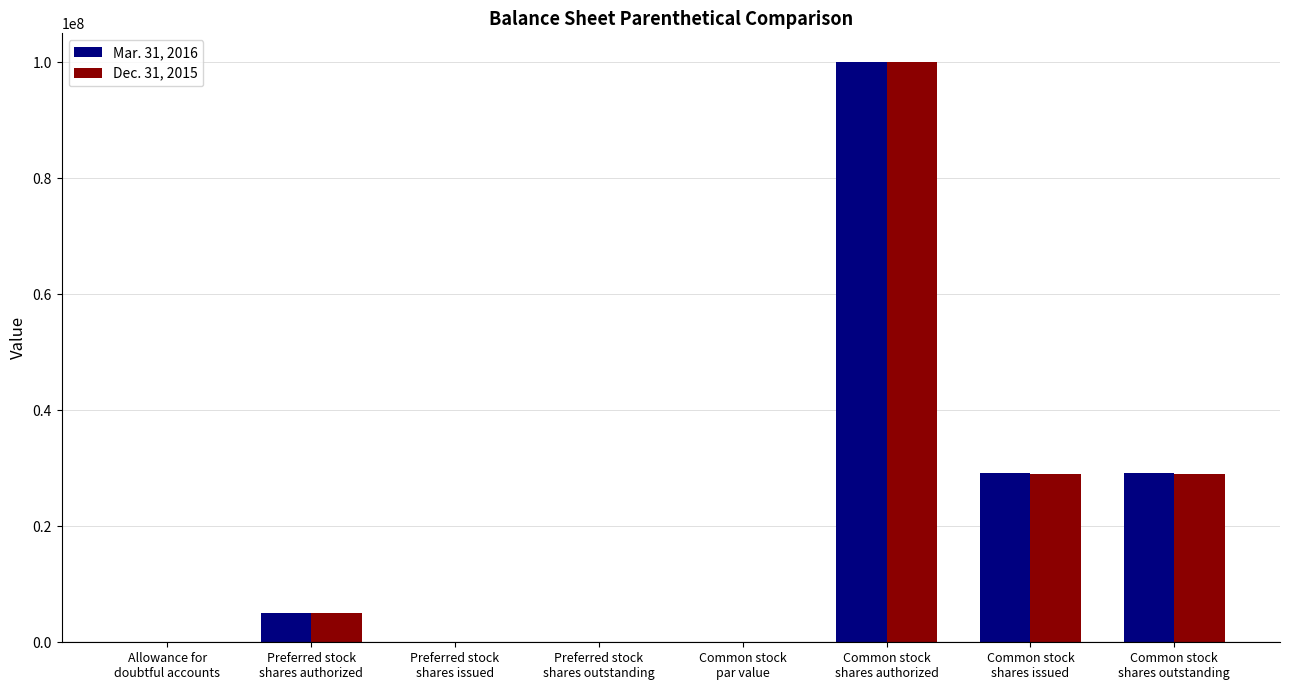

How many groups of bars are there?

8